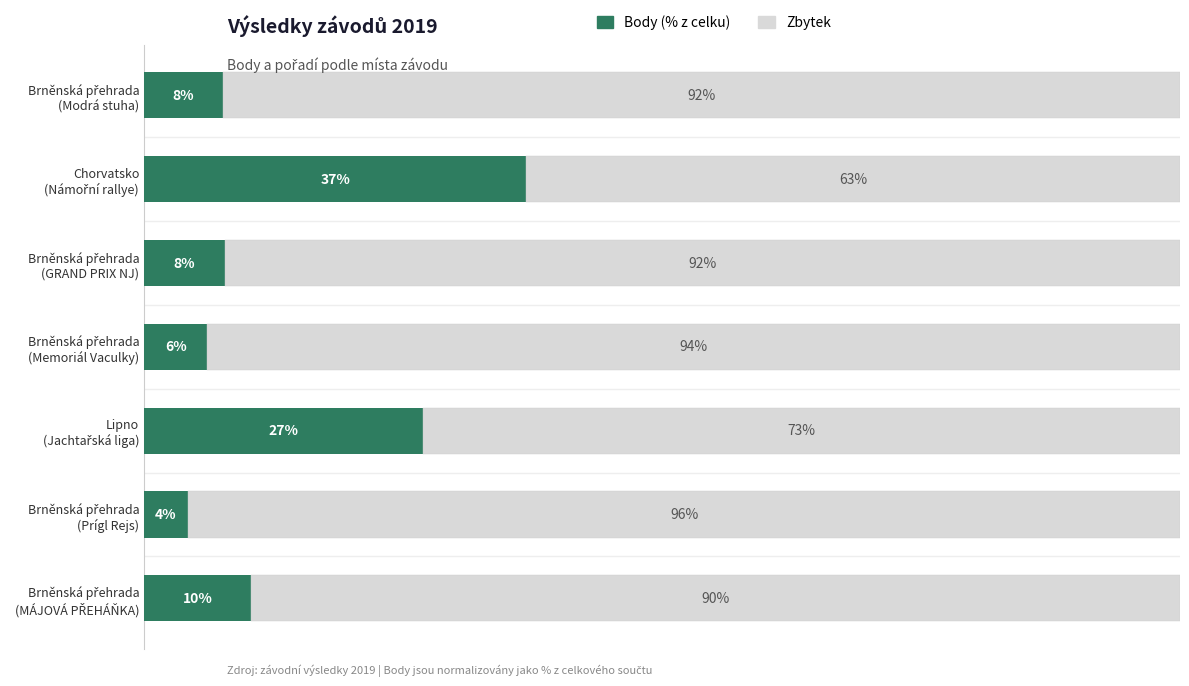

At how many categories does at least one series exceed 62?

7